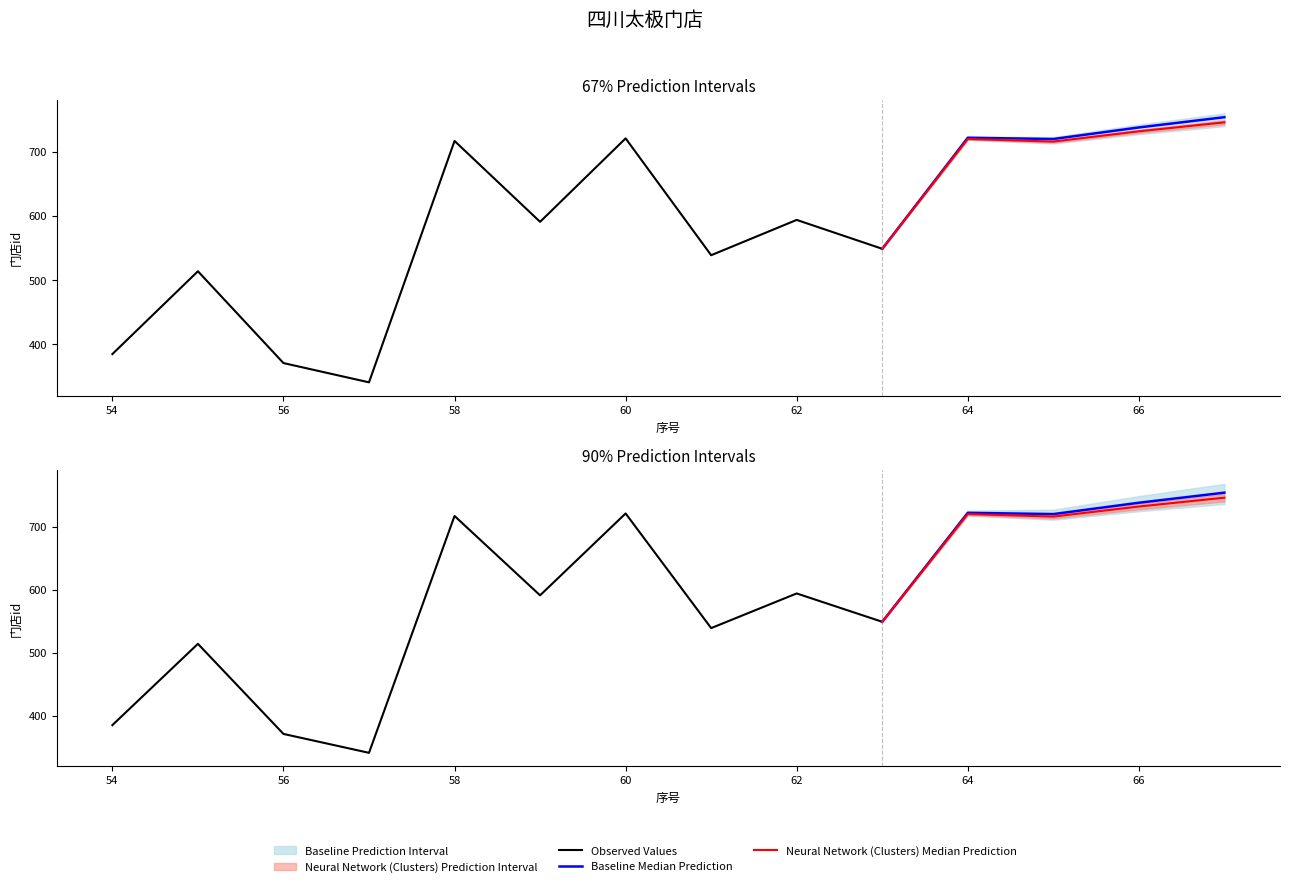

What is the difference between the values at 61 and 56?

168